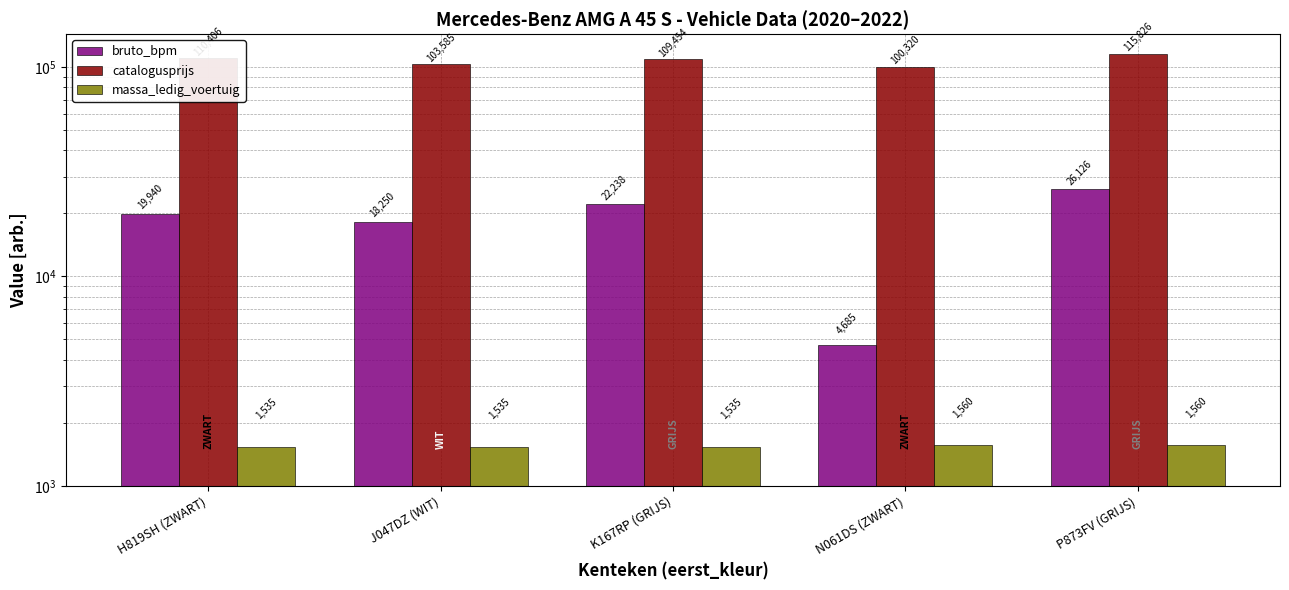

How many bars are there in total?

15